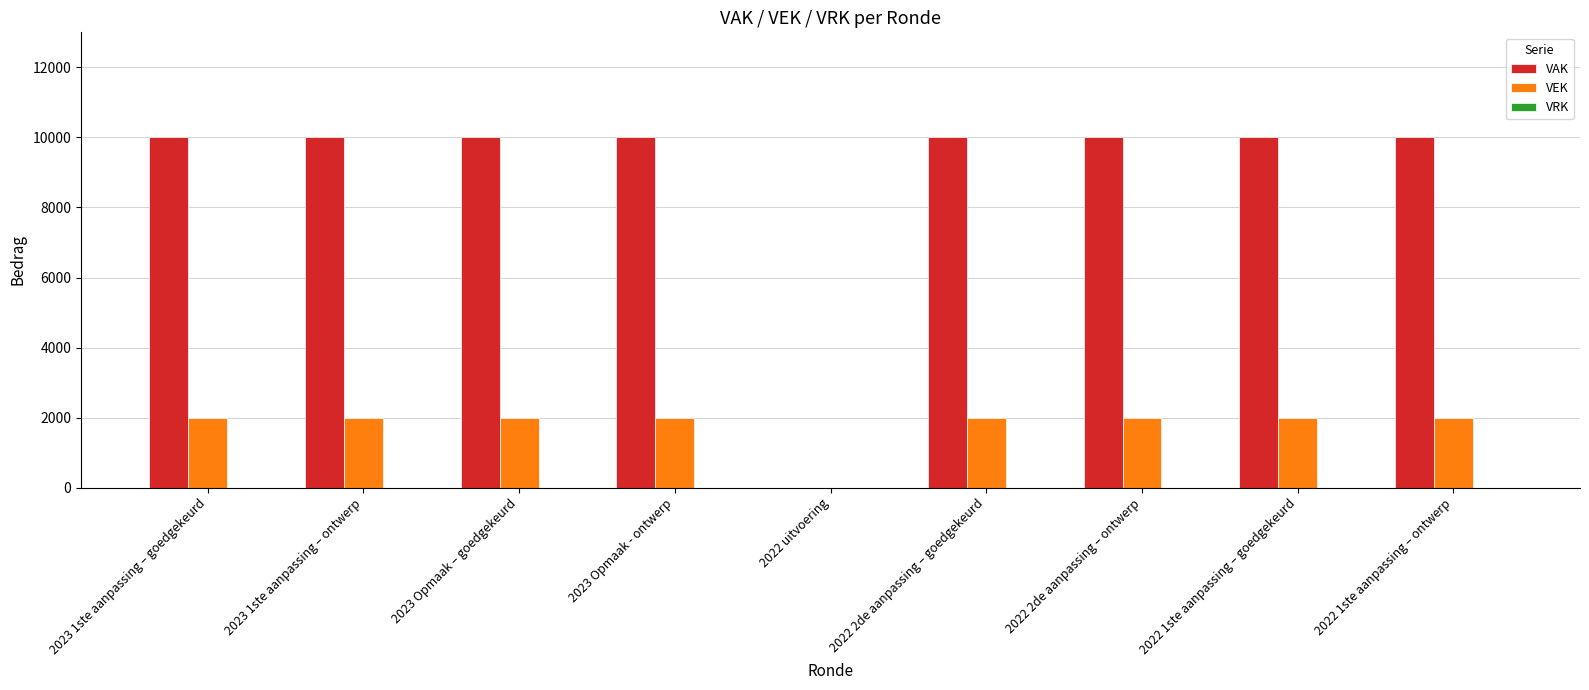

Is the value of VAK at 2023 Opmaak - ontwerp greater than the value of VEK at 2023 Opmaak – goedgekeurd?

Yes